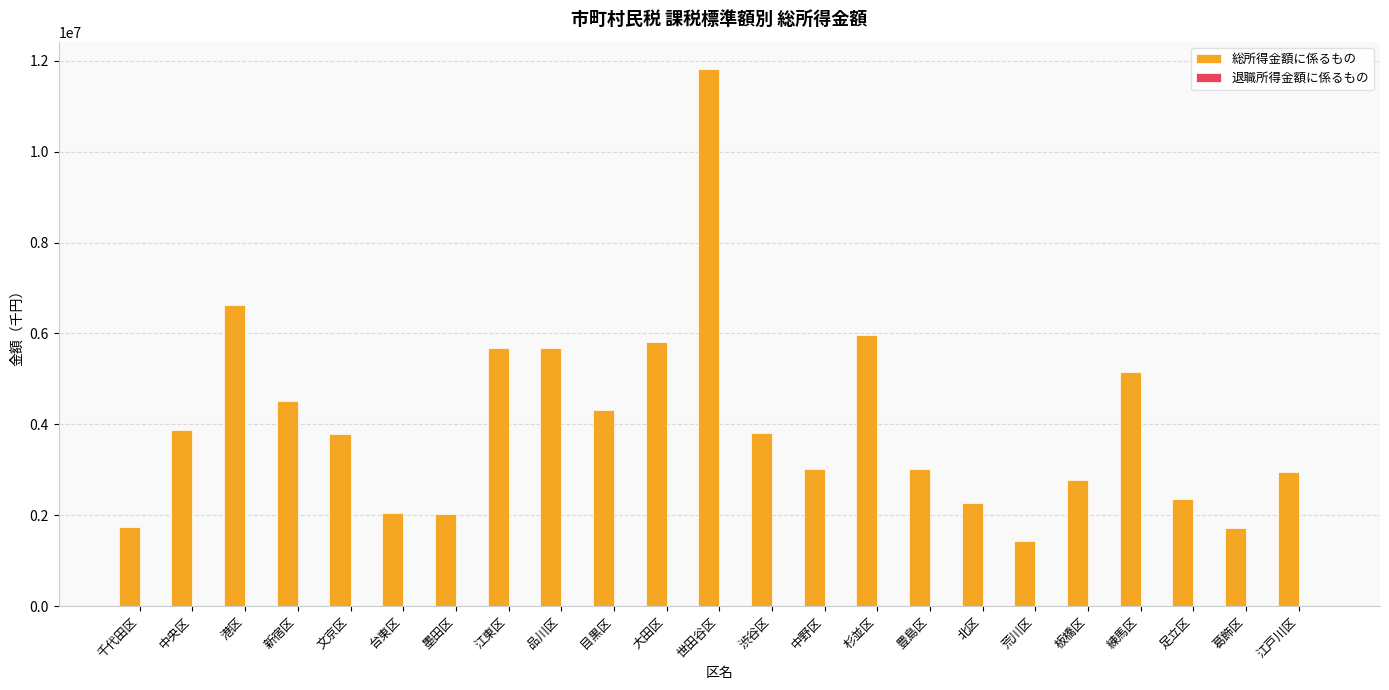

True or false: 総所得金額に係るもの has a value of 2542173 at 大田区.

False